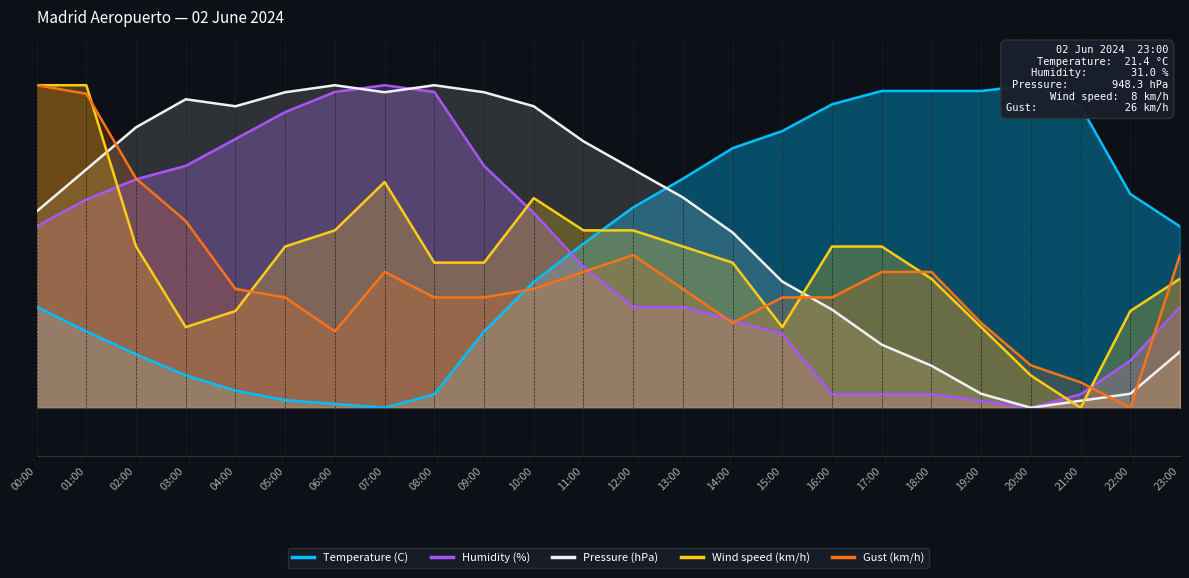

How many intersections are there between Humidity (%) and Temperature (C)?

1